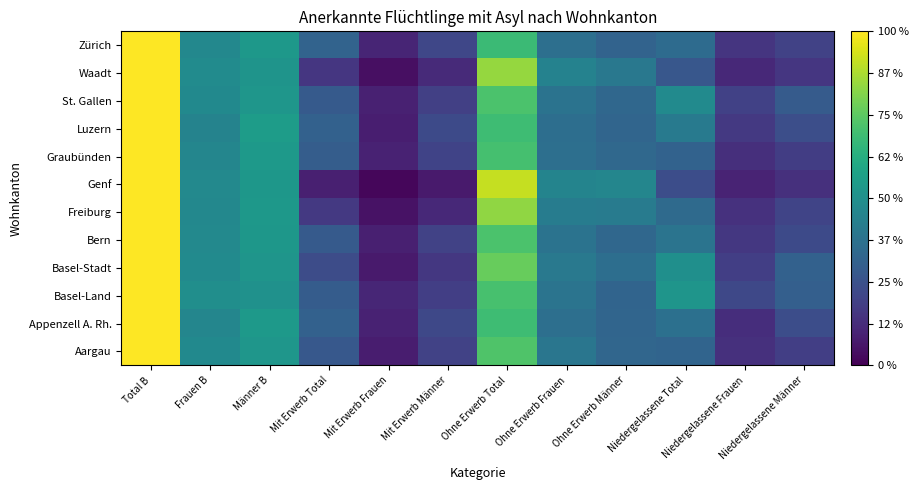

At which category is the sum across all series the highest?

Total B